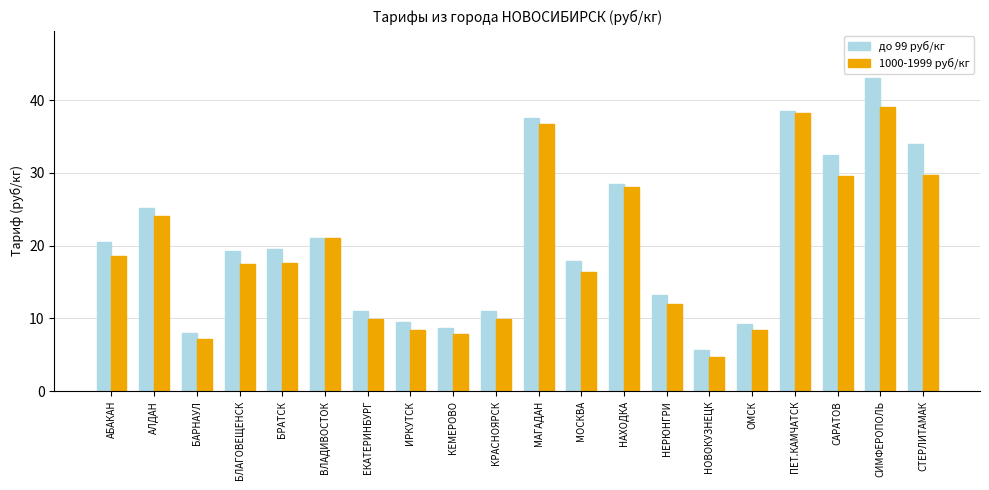

What is the total value across all series at САРАТОВ?

62.1